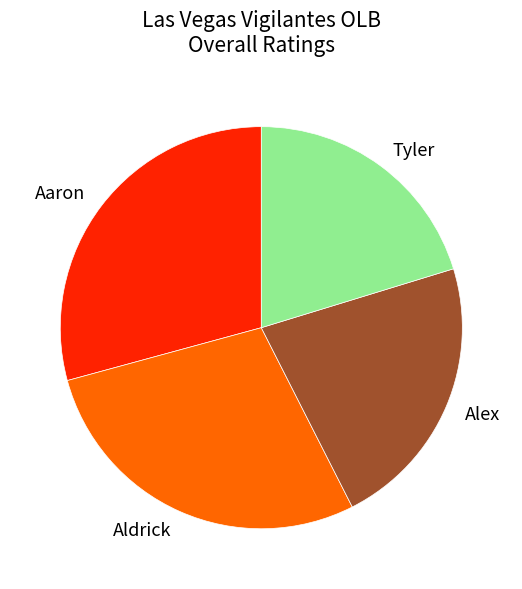

Count the number of slices in the pie.

4